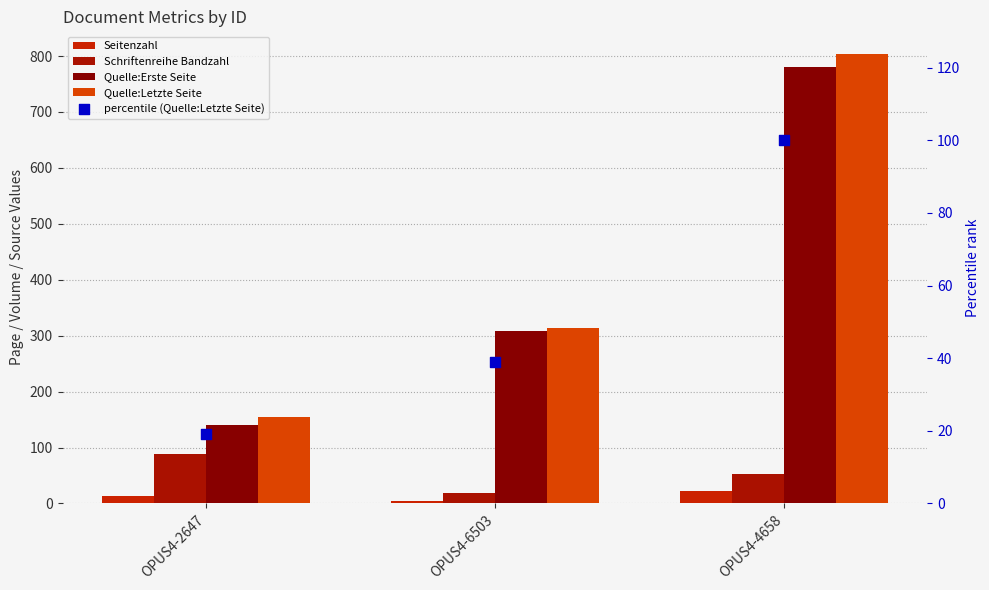

What is the total value across all series at OPUS4-4658?

1760